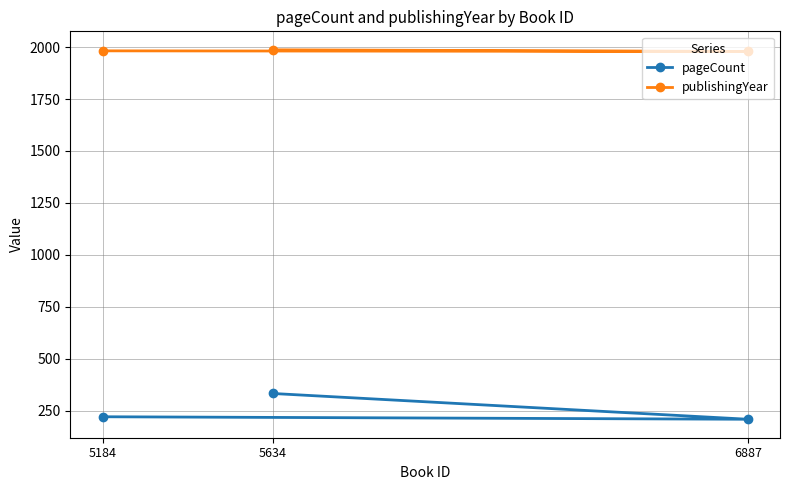

Is it true that pageCount equals 208 at 6887?

True